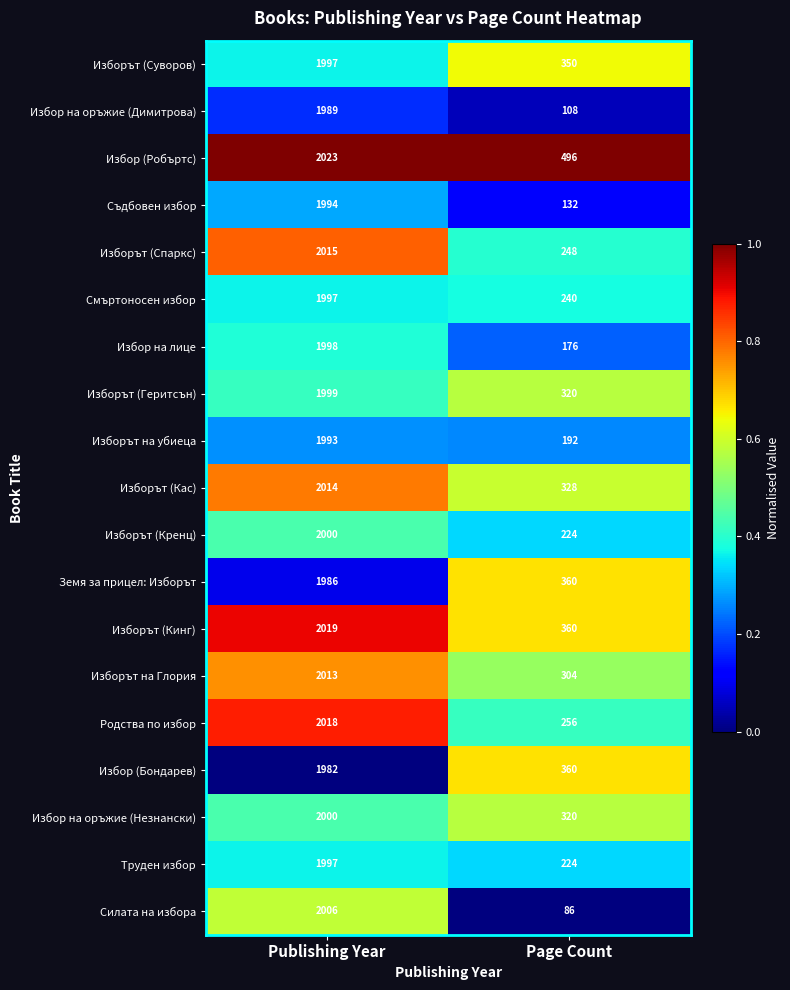

What is the sum of all Избор (Бондарев) values?

2342